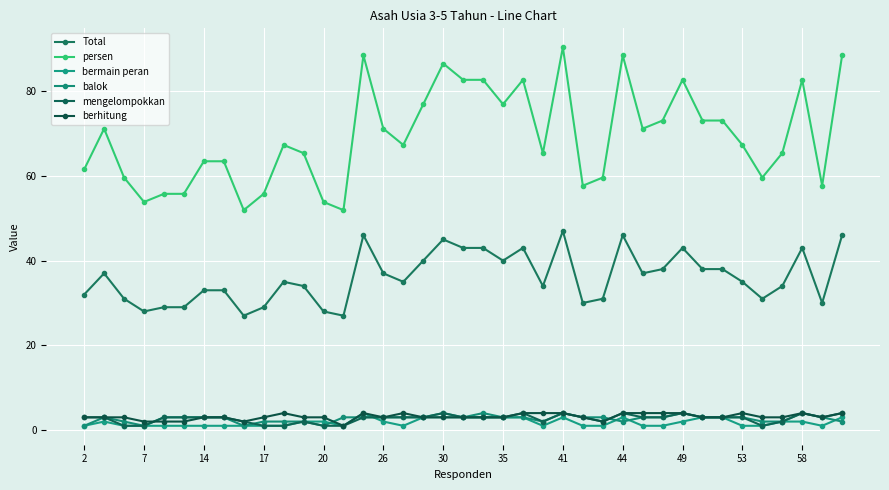

Which series has the largest total across all categories?

persen